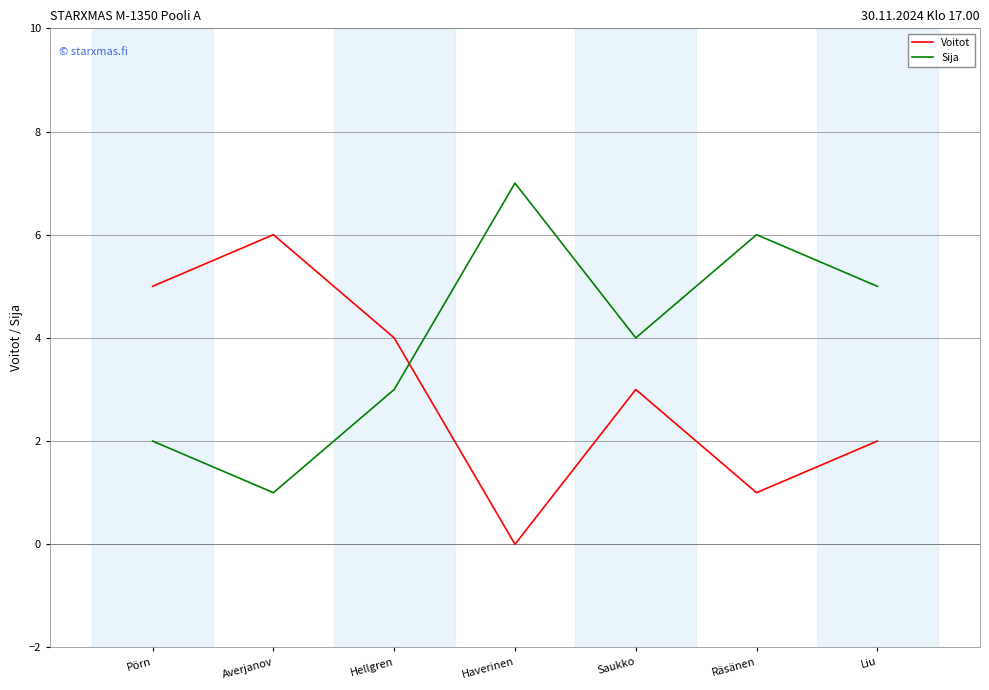

Between which two adjacent categories do Sija and Voitot first intersect?

Hellgren and Haverinen